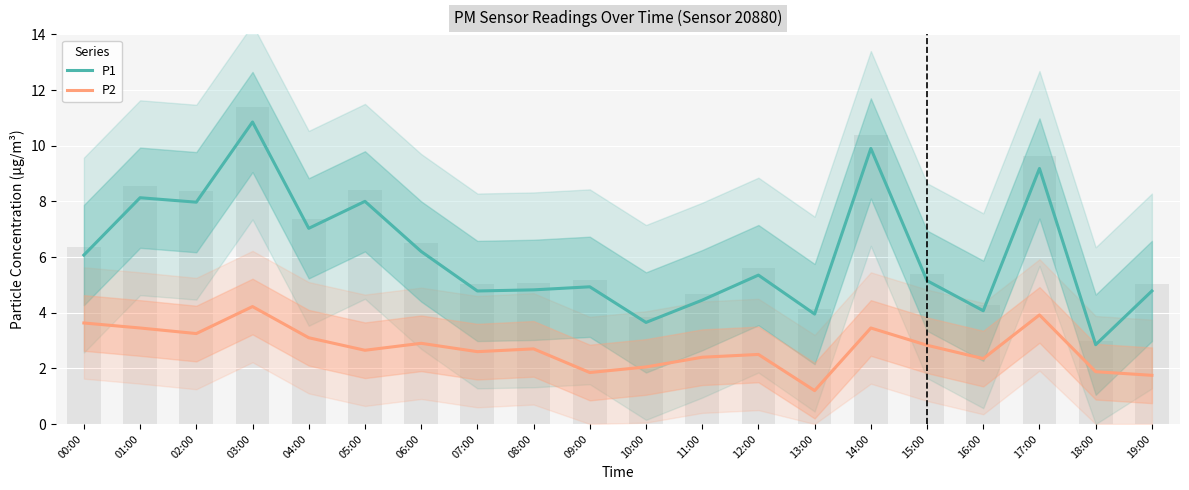

How many data points in P1 are above 5?

11